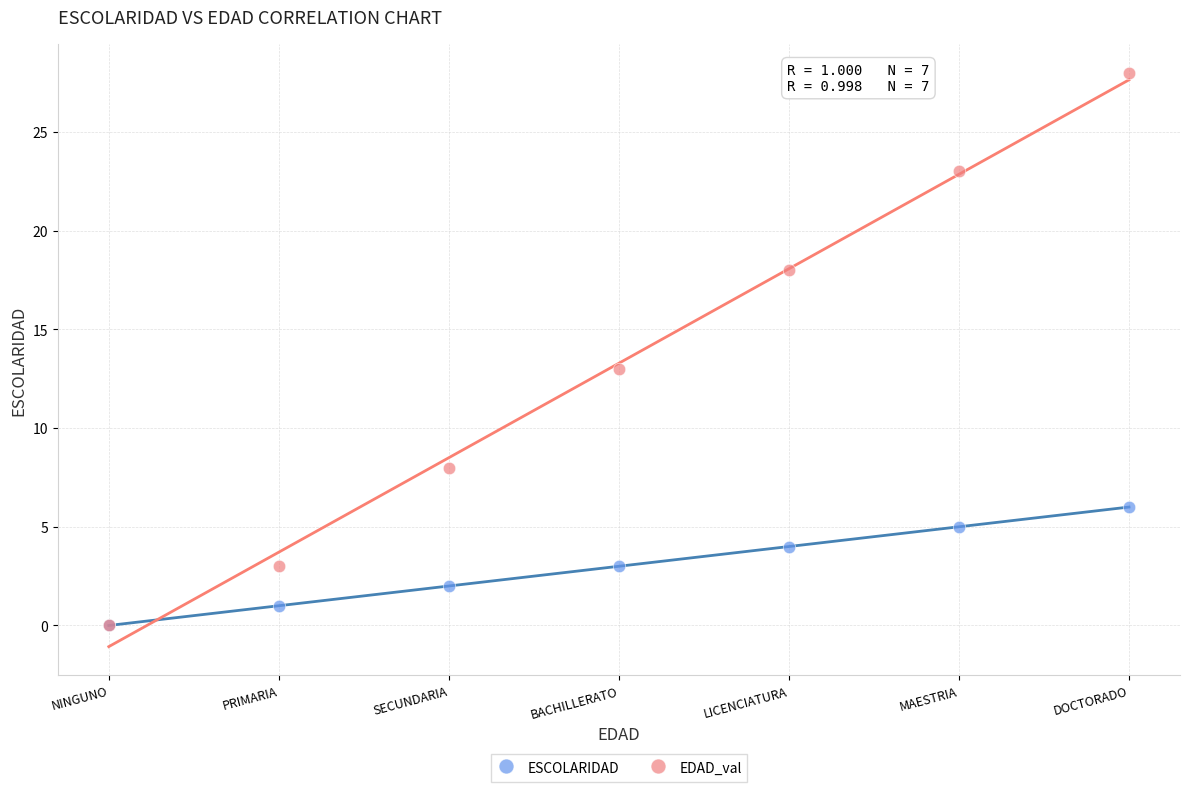

In the EDAD_val series, what Y value is closest to 14?

13